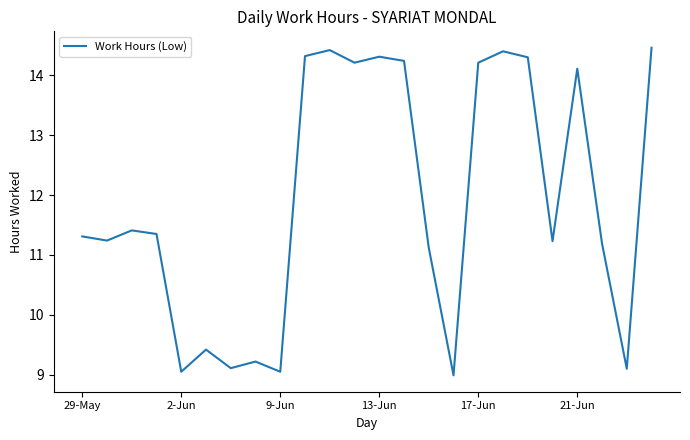

What is the difference between the maximum and minimum values?

5.5